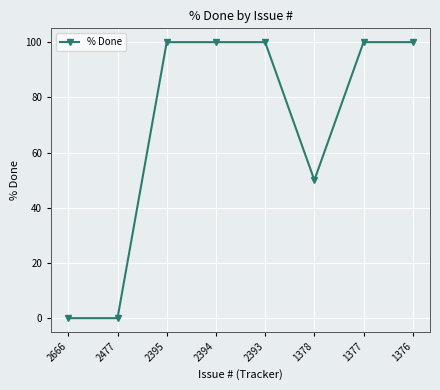

Reading right to left, transcribe all the data shown in this chart.

100	100	50	100	100	100	0	0